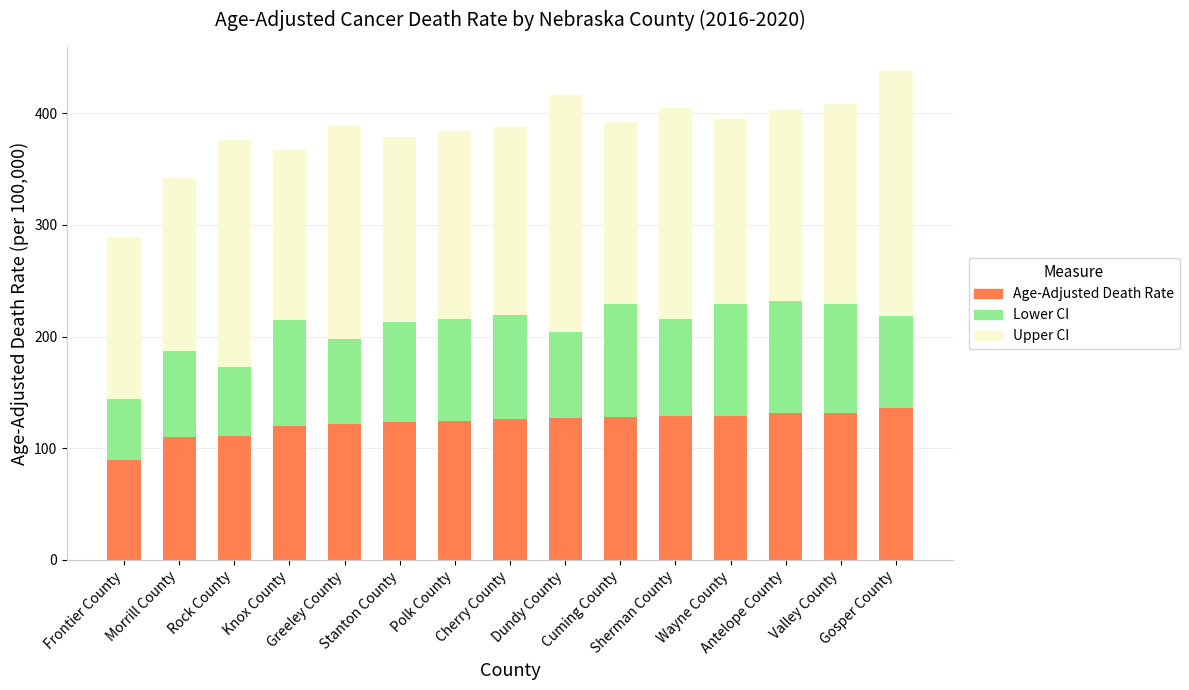

At which category is the sum across all series the highest?

Gosper County